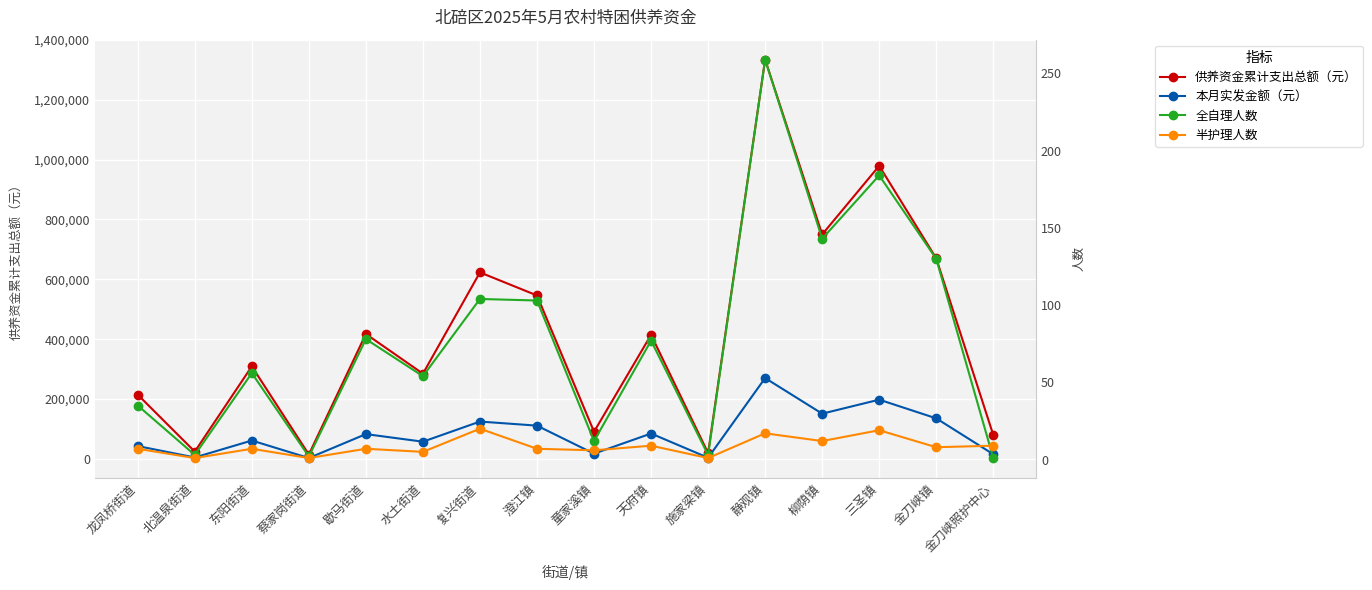

Count the number of categories in the chart.

16